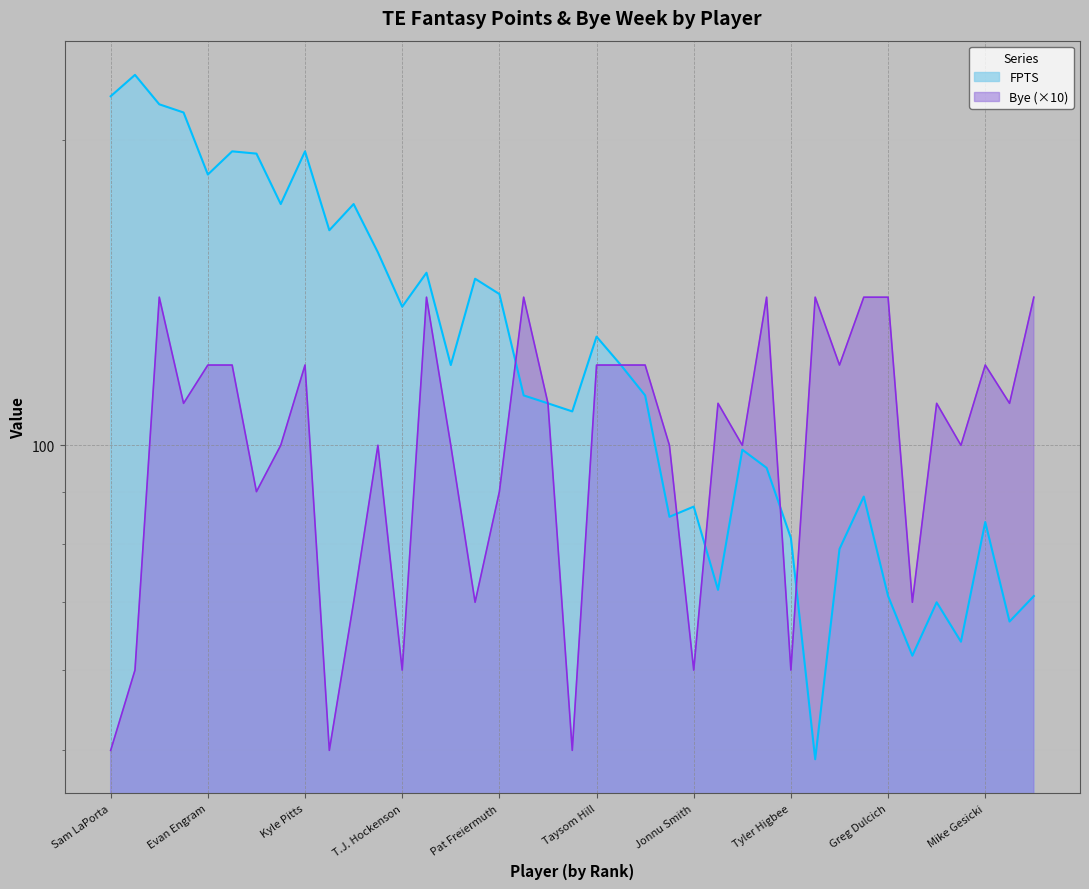

Which series has the largest total across all categories?

FPTS